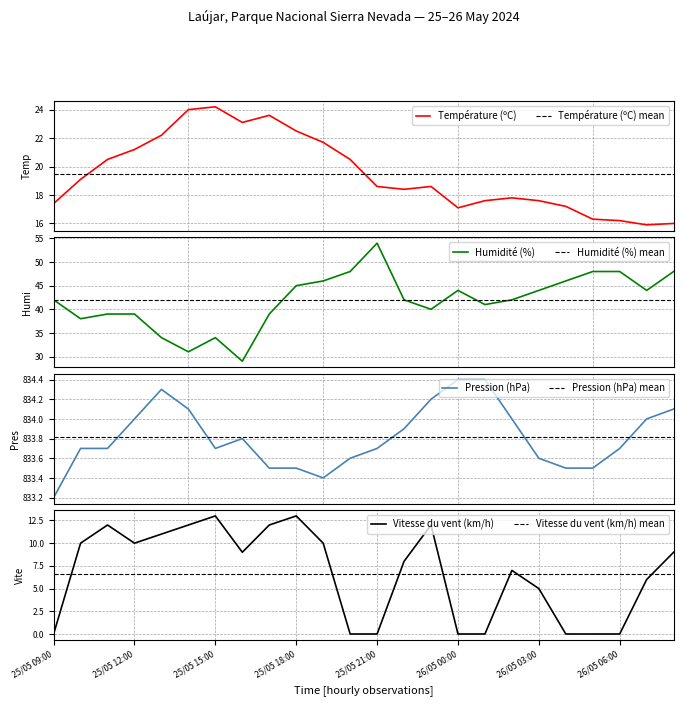

What is the label of the 11th point from the right?

25/05 22:00